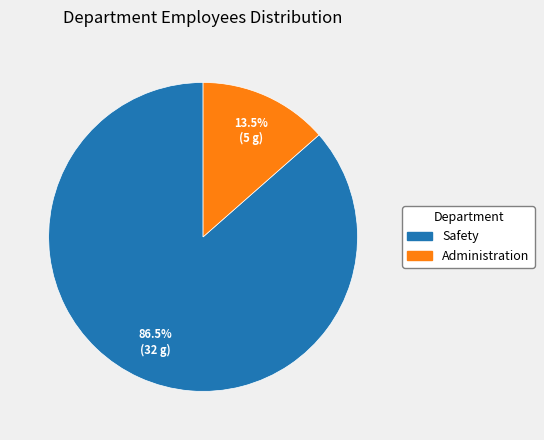

To the nearest percent, what is the difference between the Administration and Safety slice percentages?

73%